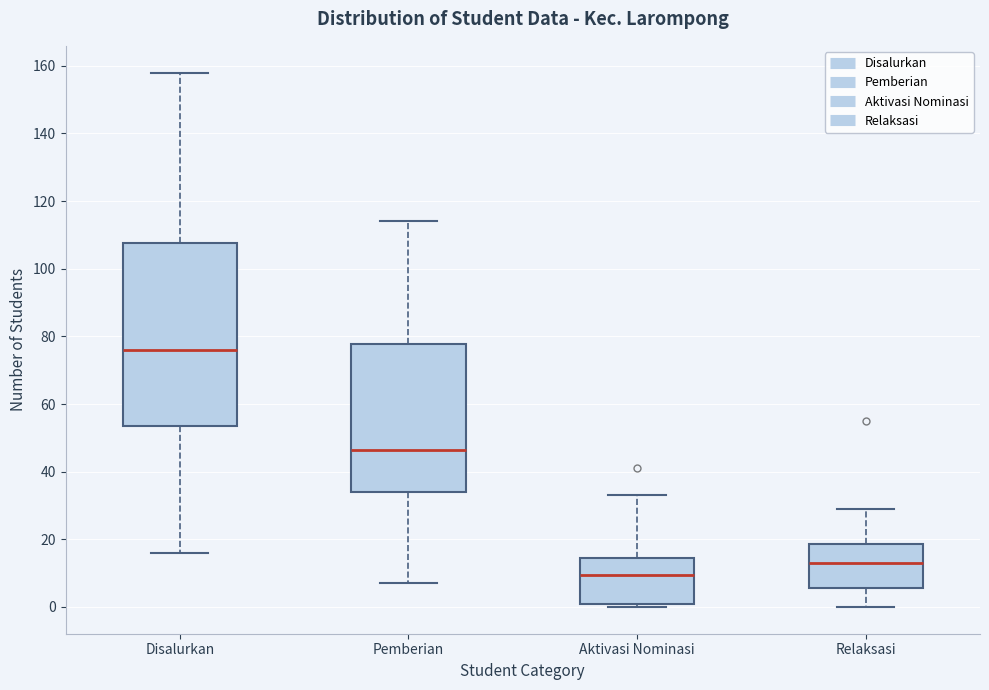

Which box's median line is the lowest?

Aktivasi Nominasi